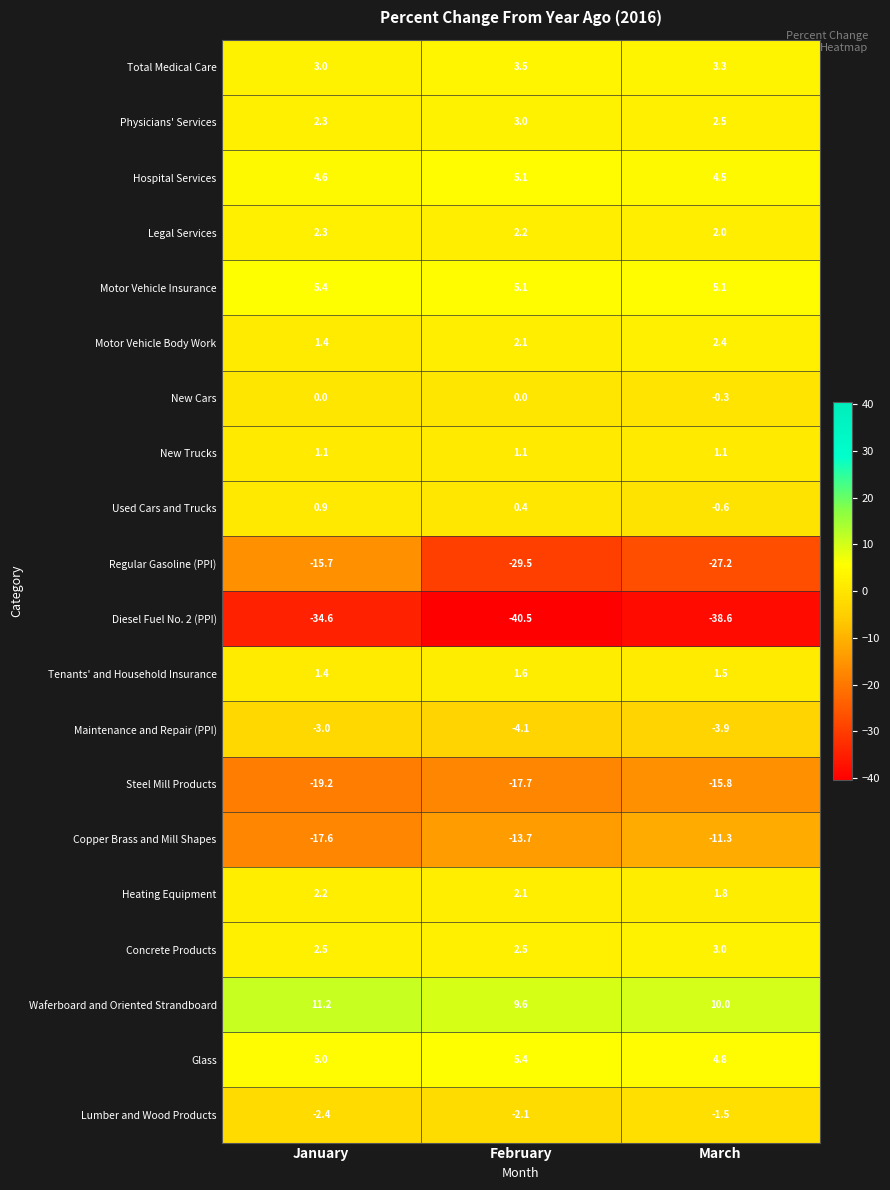

At which category is the sum across all series the highest?

January